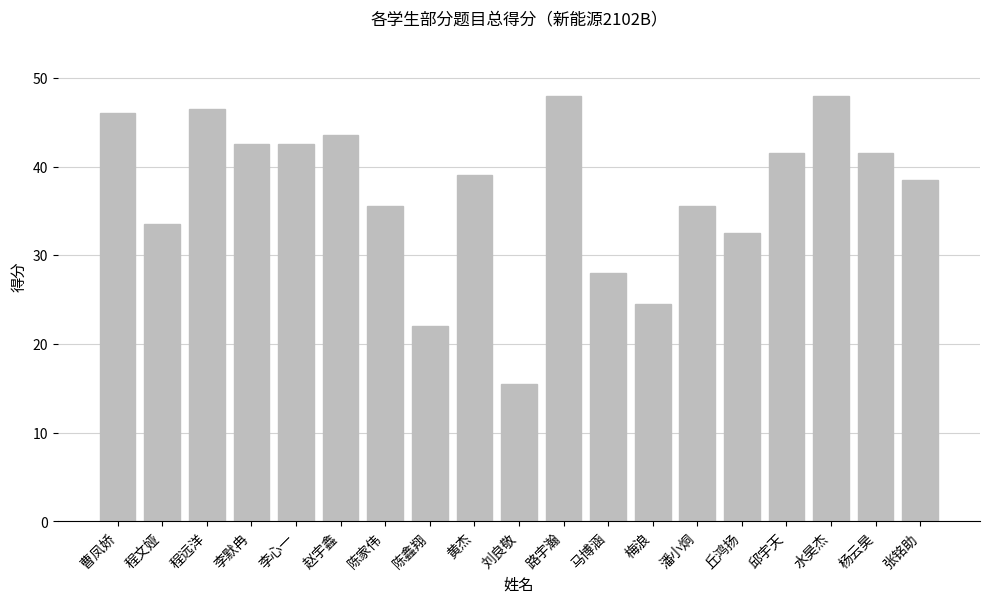

What is the smallest value displayed?

15.5